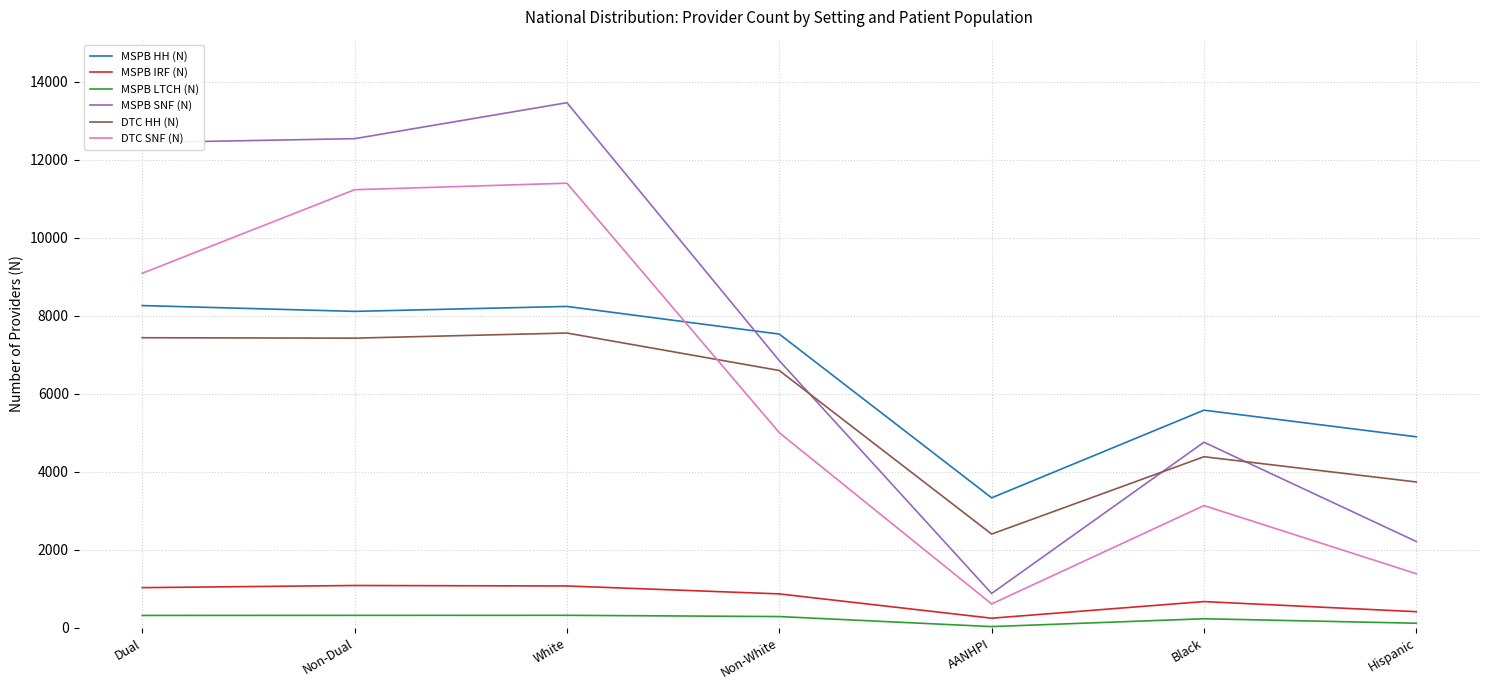

What are all the series names shown in the legend?

MSPB HH (N), MSPB IRF (N), MSPB LTCH (N), MSPB SNF (N), DTC HH (N), DTC SNF (N)